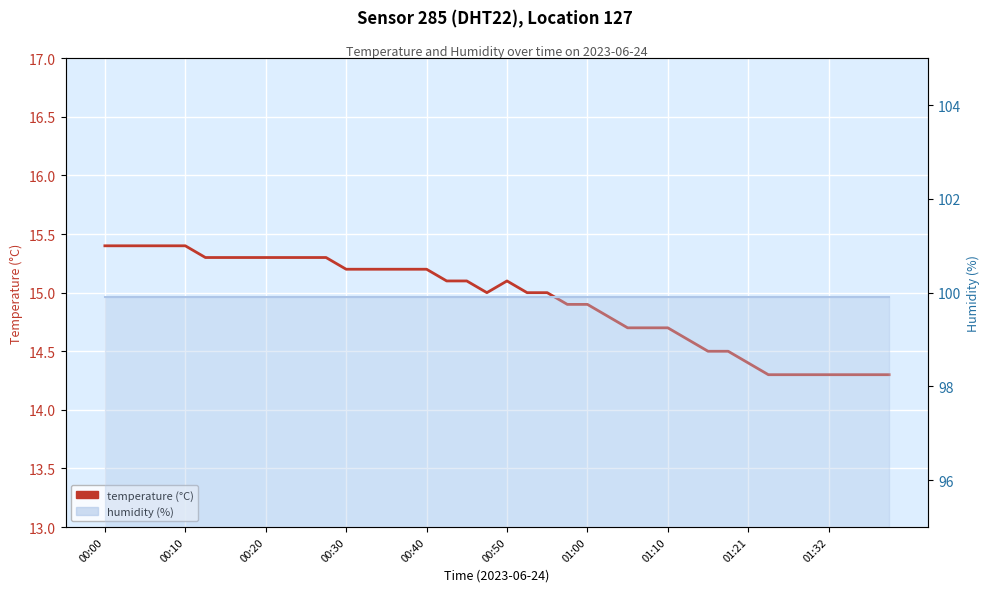

How many data points does each series have?

40